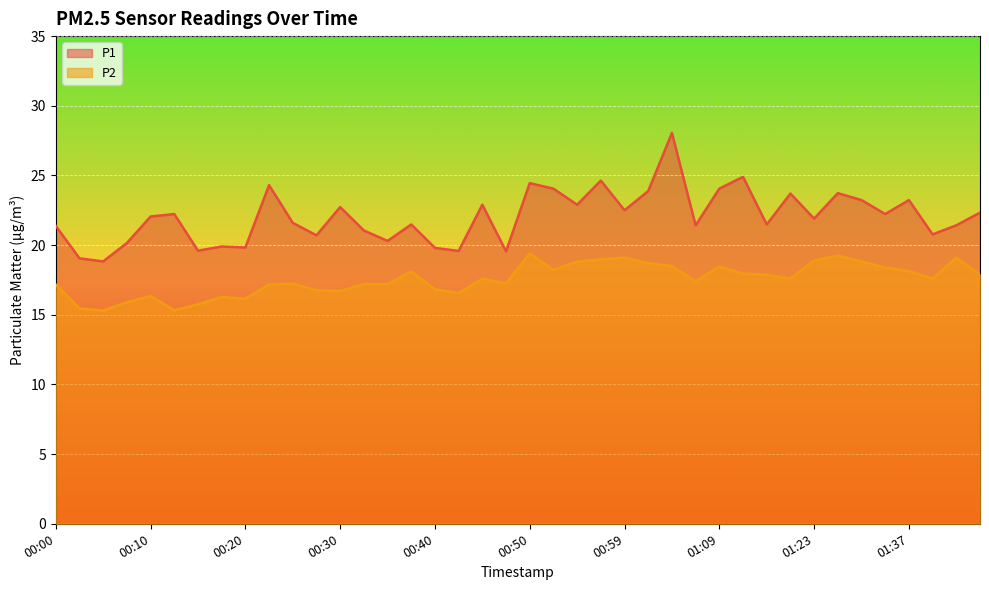

How many lines are shown in the chart?

2